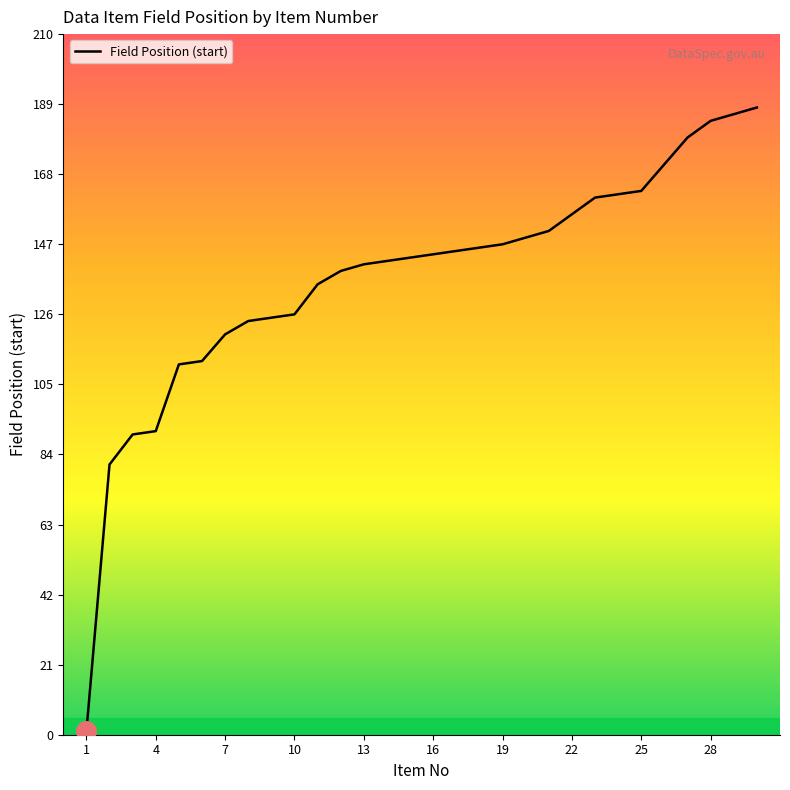

What is the difference between the maximum and minimum values?

187